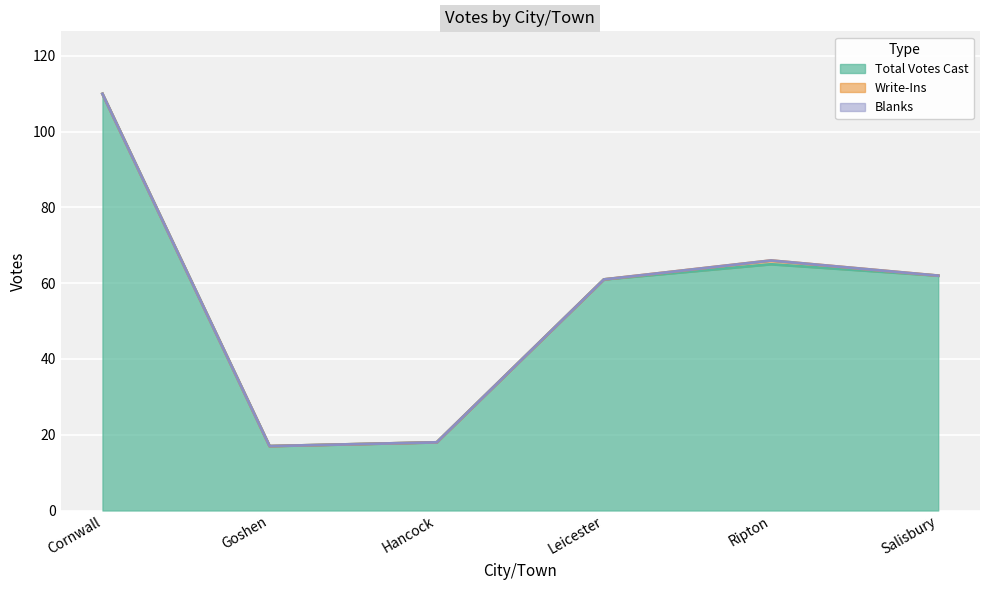

What is the approximate value of Total Votes Cast at Leicester, to the nearest 10?

60